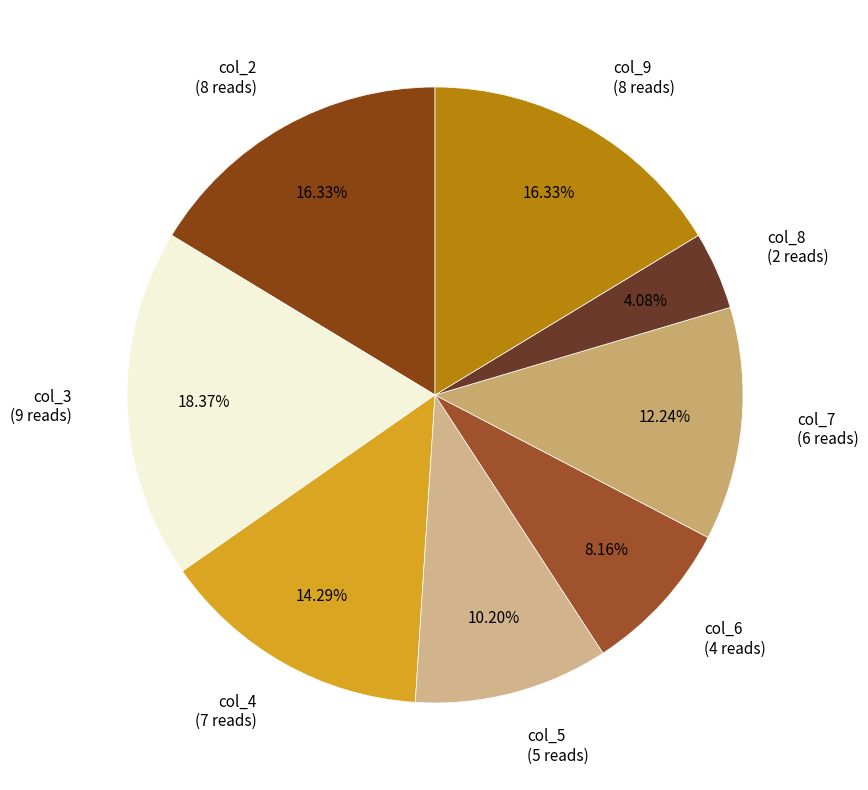

Between col_7 (6 reads) and col_5 (5 reads), which is larger?

col_7 (6 reads)